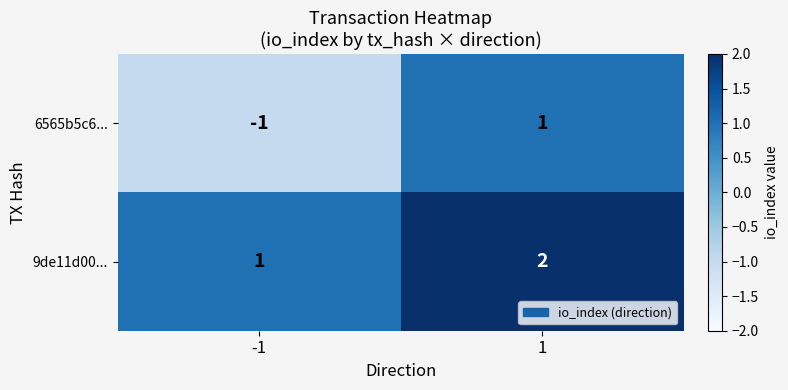

What is the sum of the 9de11d00... values at 1 and -1?

3